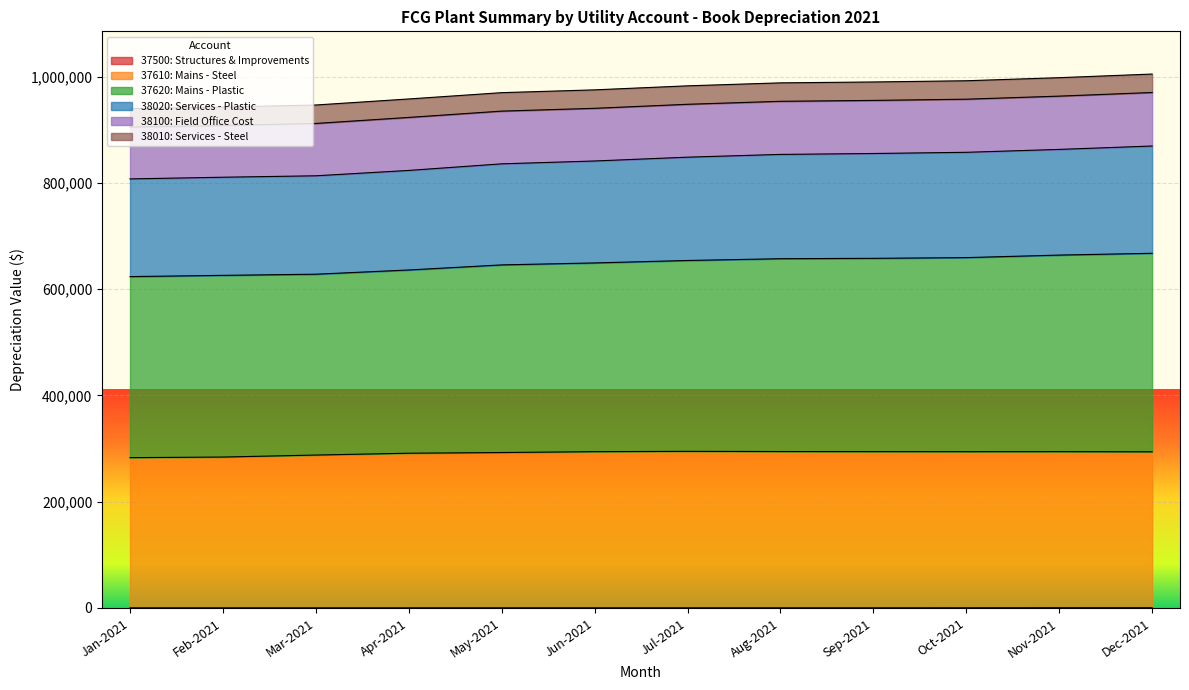

Does the chart display data point markers on the line(s)?

No